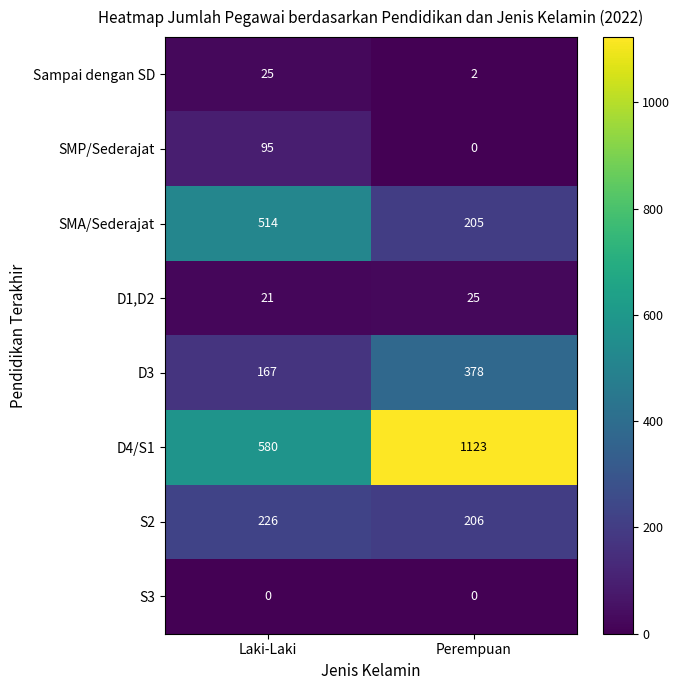

The SMA/Sederajat series shows 205 at Perempuan. True or false?

True